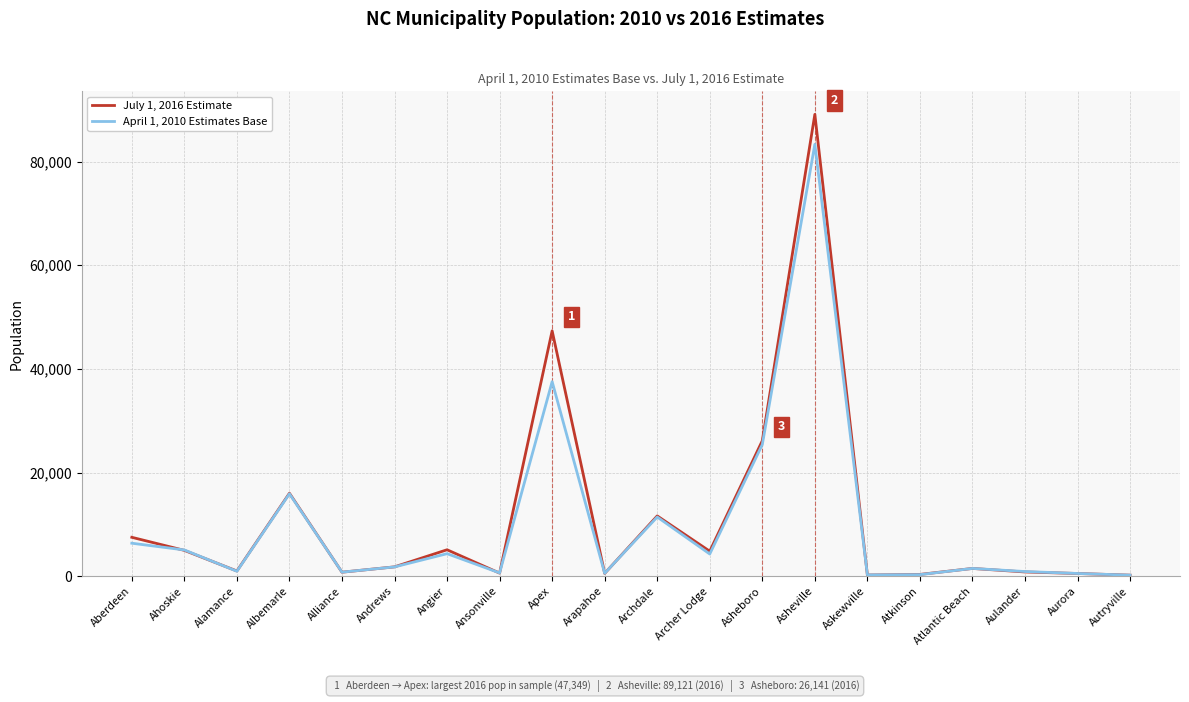

At how many categories does at least one series exceed 18841?

3